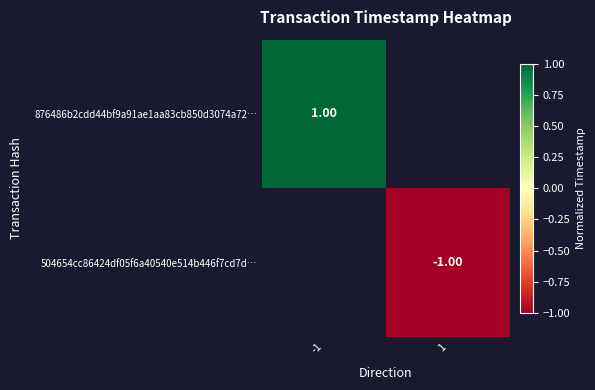

The value of 504654cc86424df05f6a40540e514b446f7cd7d… at 1 is -1.6. True or false?

False